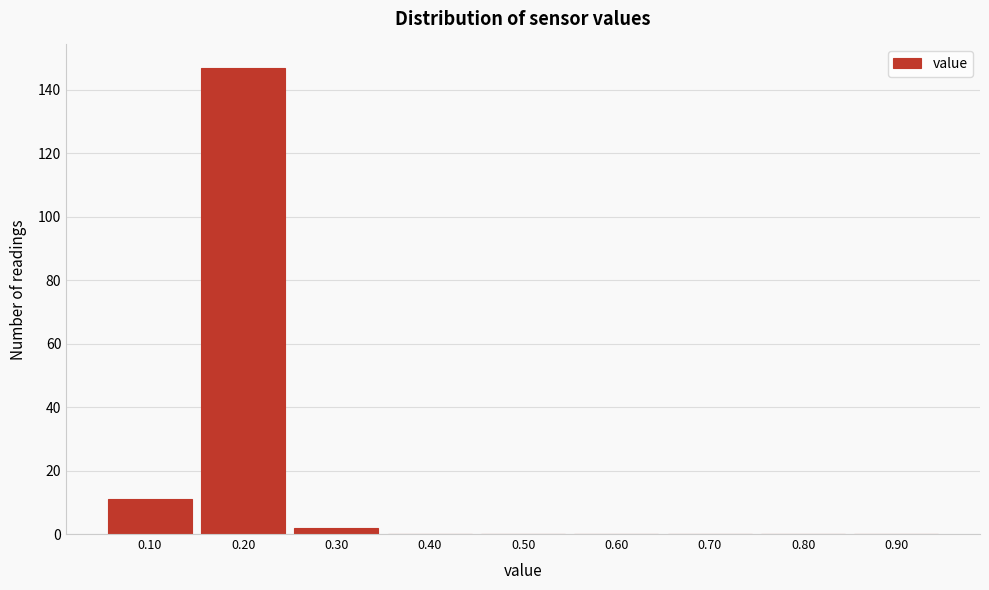

How tall is the bar that spans 0.15 to 0.25 on the x-axis? The values are not printed on the chart, so give them approximately, as read against the axis.

148